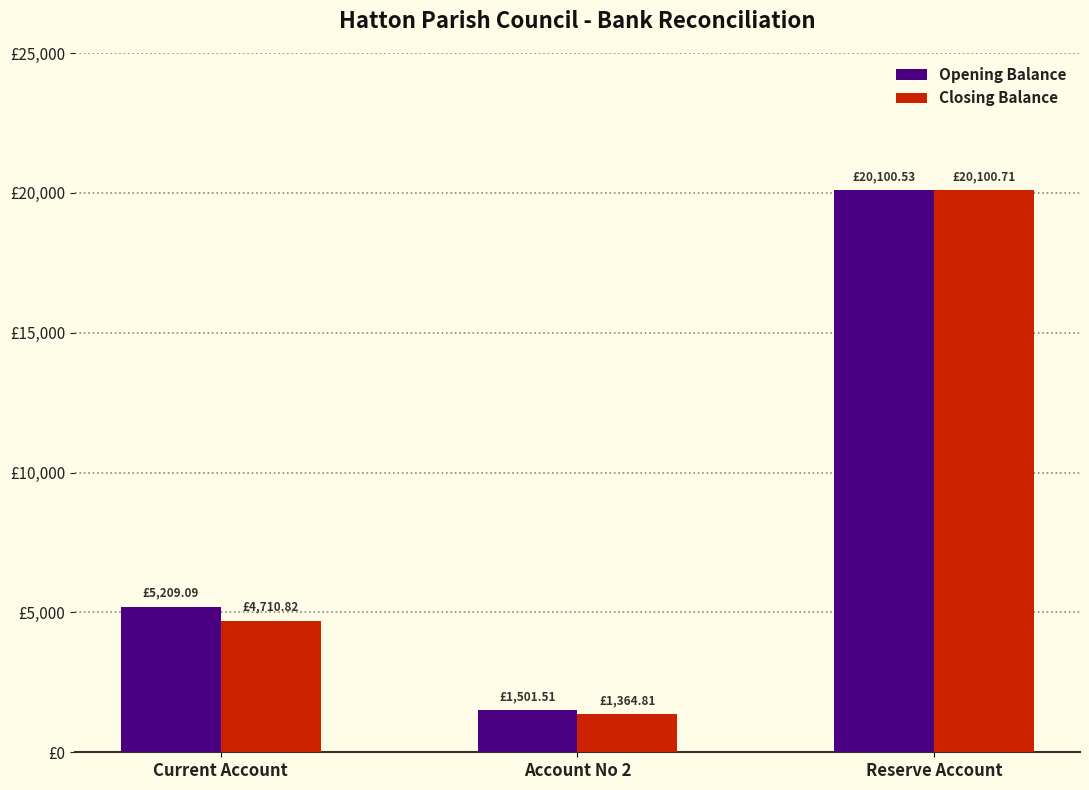

What is the value of the Closing Balance bar at the 3rd from the left?

20100.7